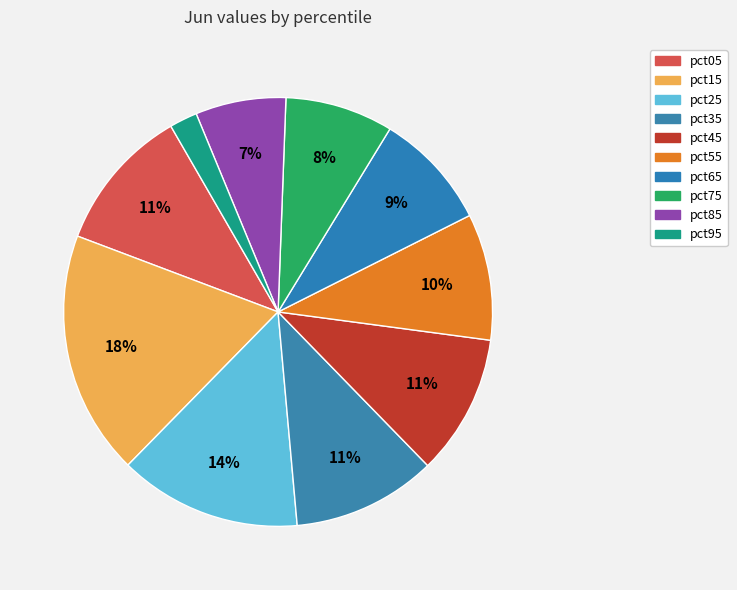

How many slices are in this pie chart?

10